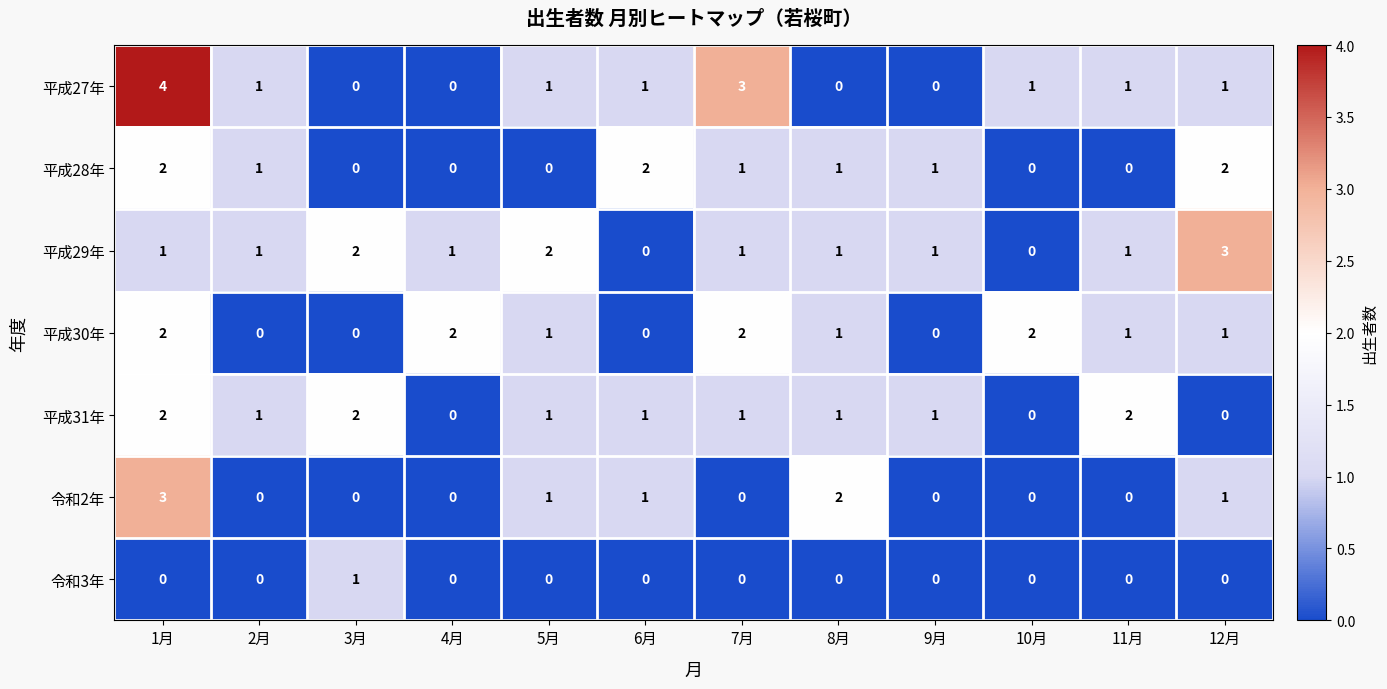

Is it true that 令和2年 equals 2 at 4月?

False